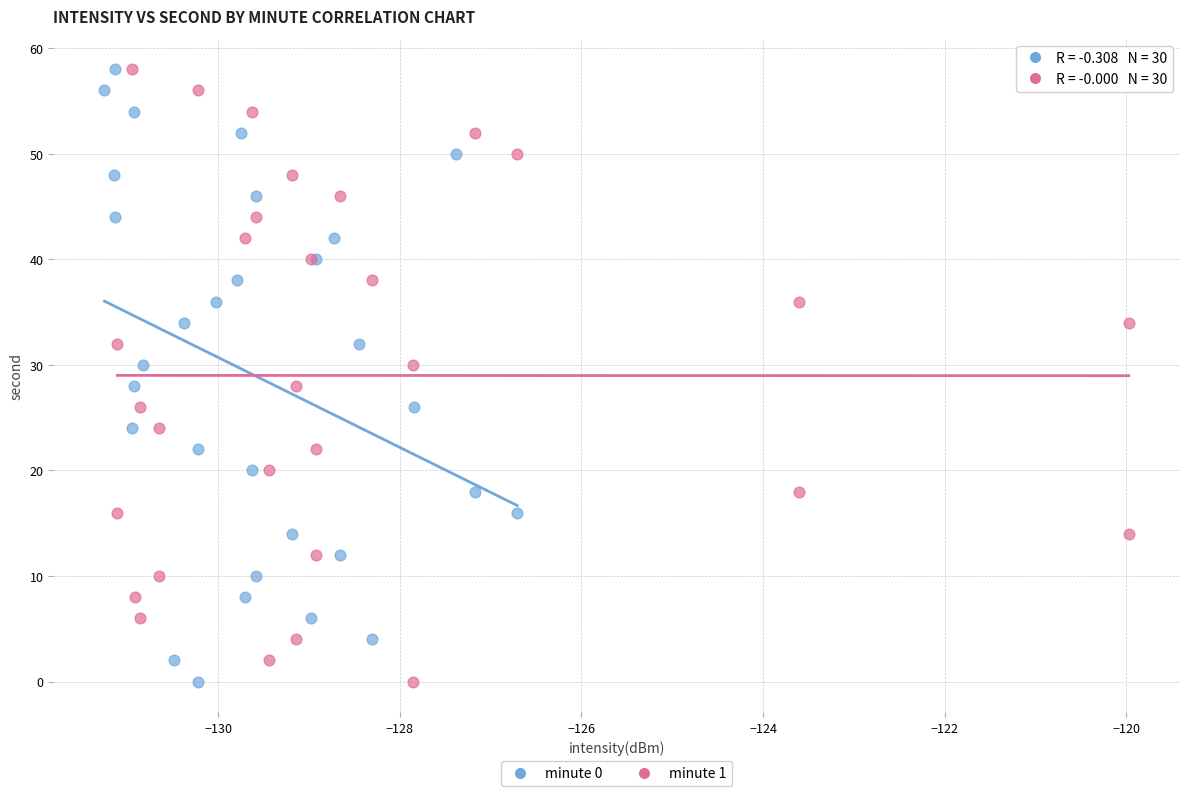

What are all the series names shown in the legend?

minute 0, minute 1